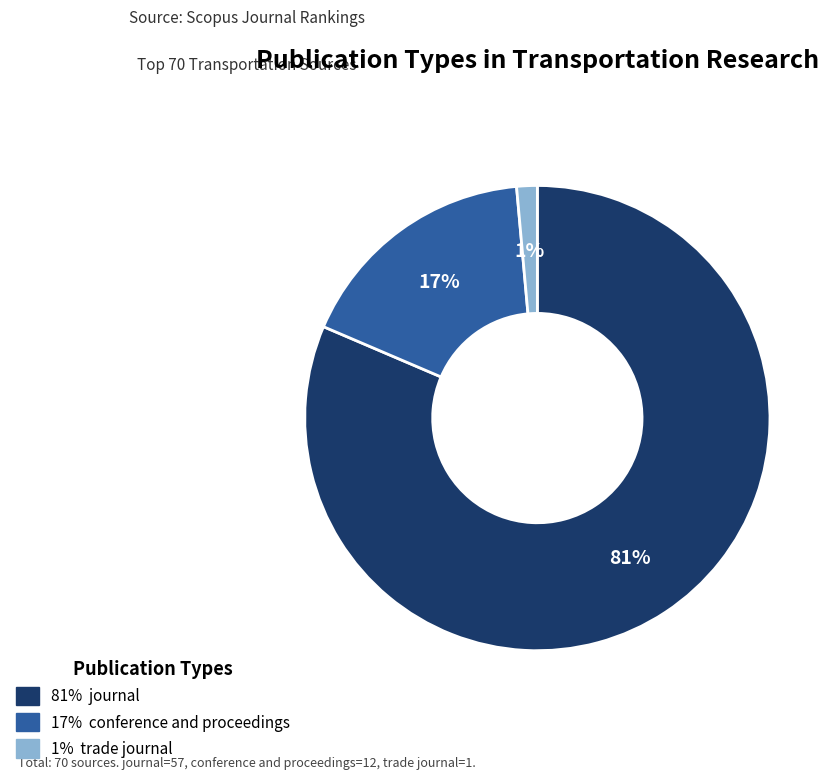

To the nearest percent, what is the average slice percentage?

33%